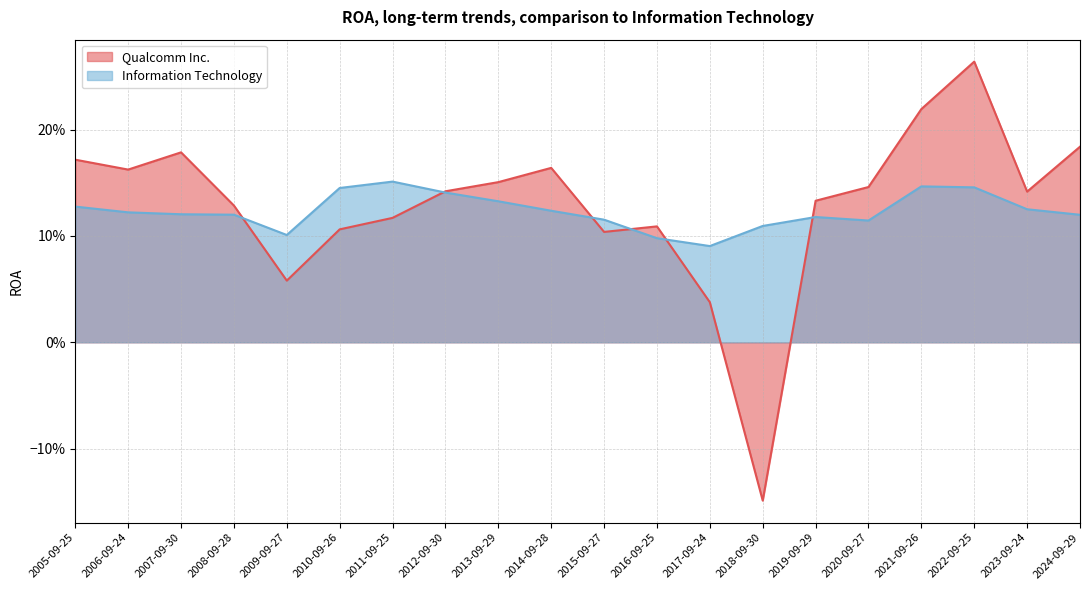

Rank the series at 2005-09-25 from lowest to highest value.

Information Technology, Qualcomm Inc.